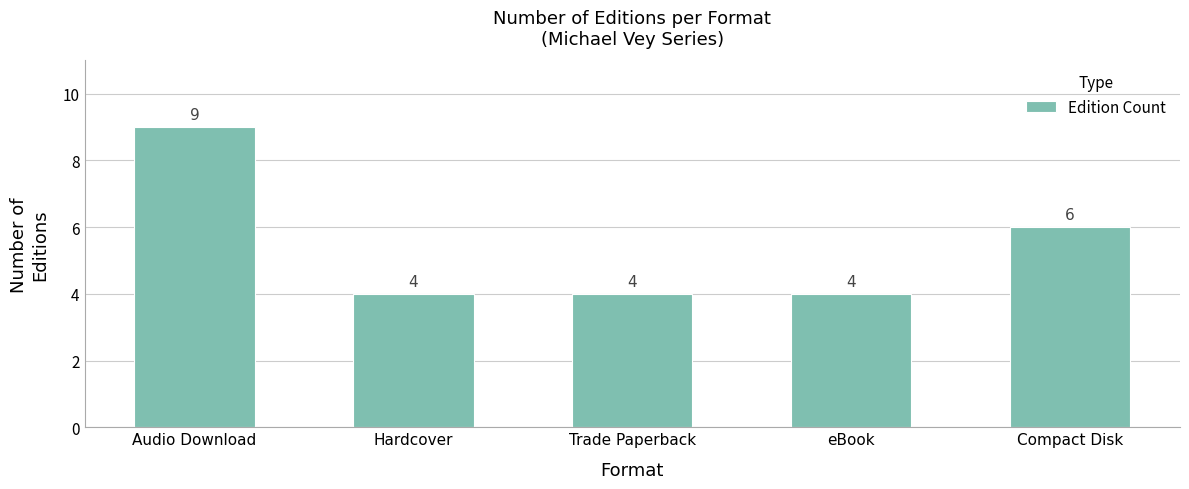

Is it true that the value at Trade Paperback is 4?

True